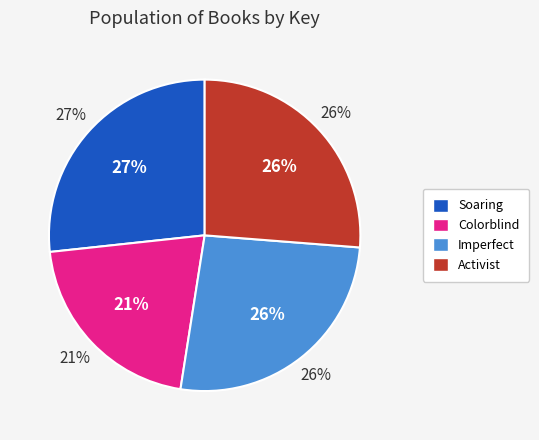

What is the total percentage of Activist: A Story of the Marjory Stoneman and Soaring: A Story of Courage?

52.9%